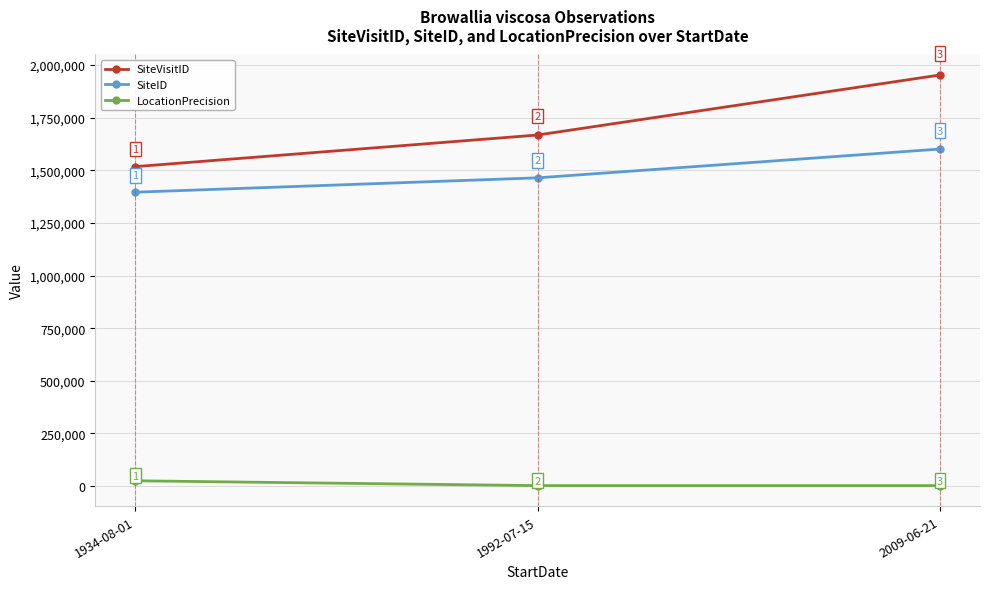

Does the chart have visible grid lines?

Yes